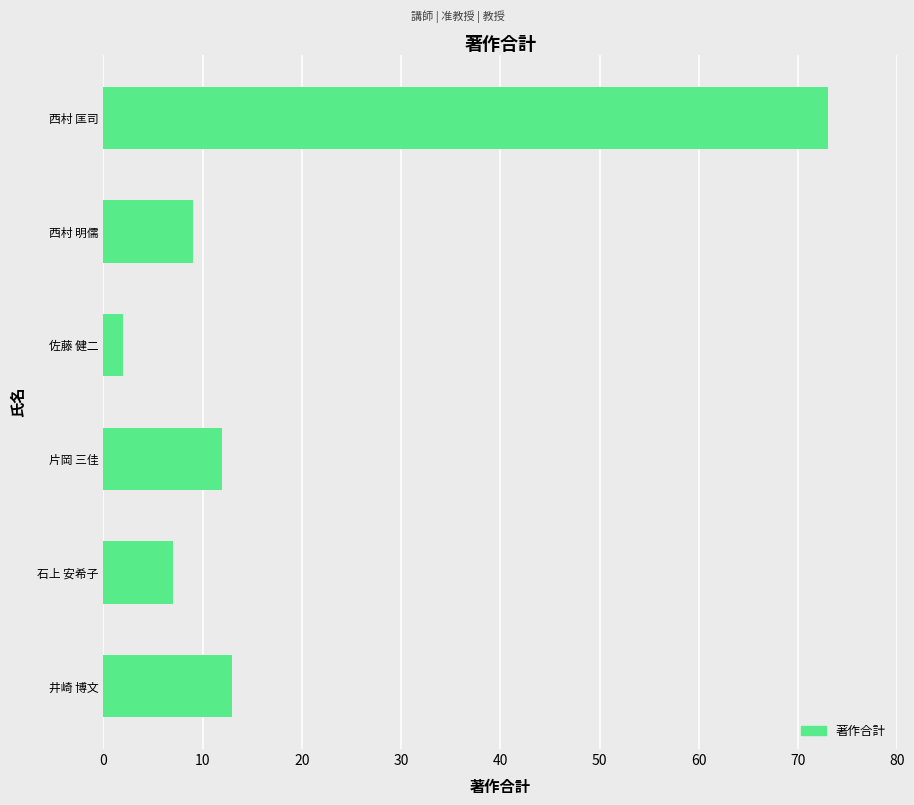

Count the number of data series in this chart.

1